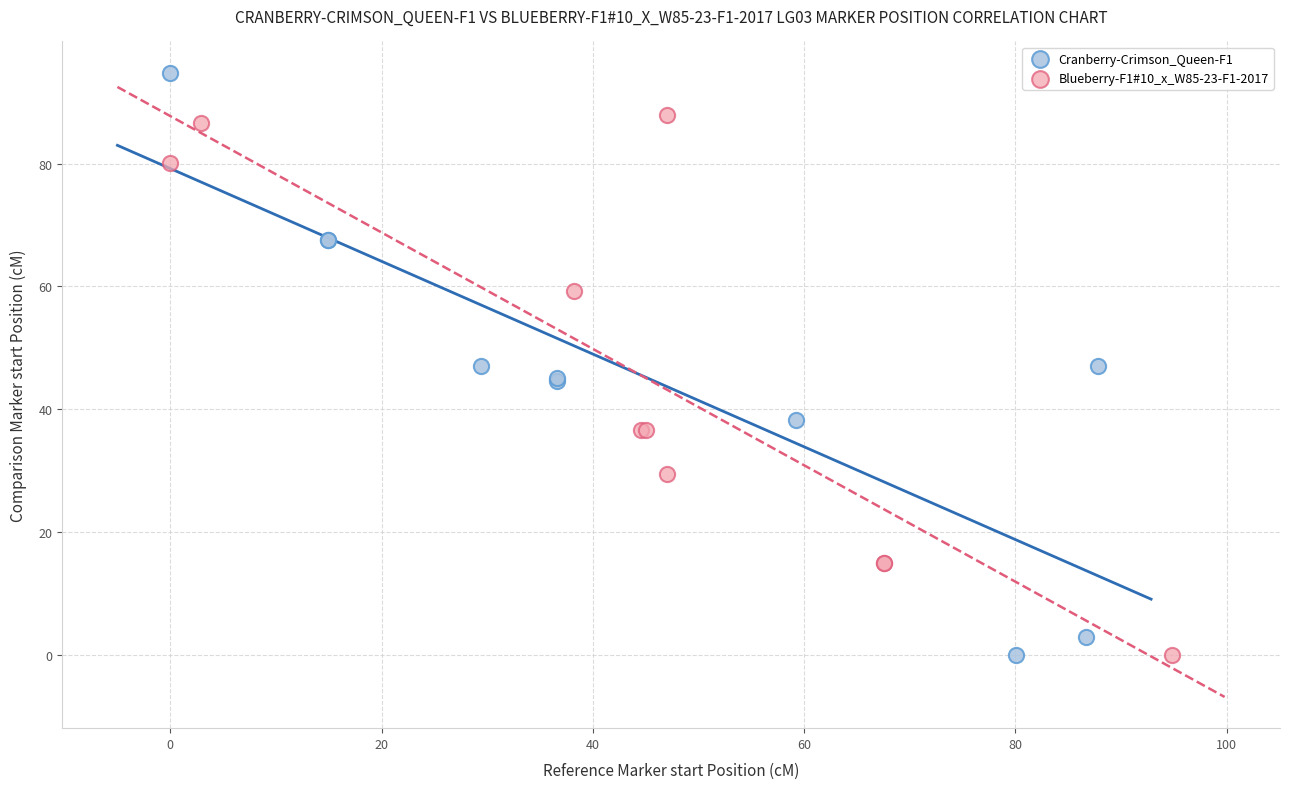

Which series reaches the maximum Y coordinate?

Cranberry-Crimson_Queen-F1